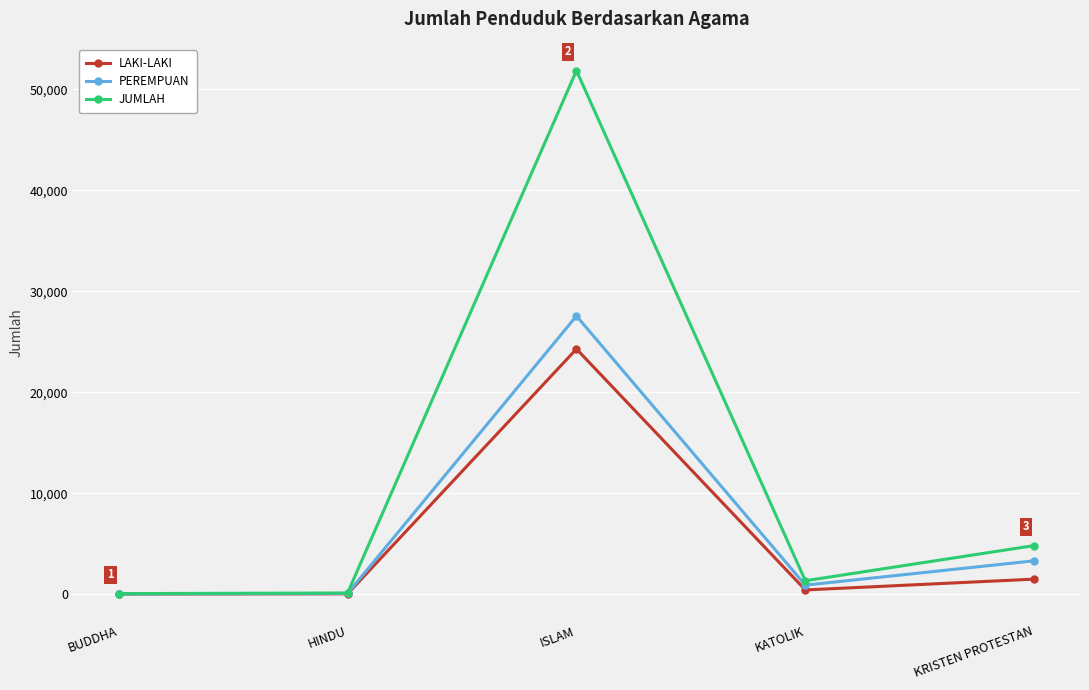

Count the number of data series in this chart.

3